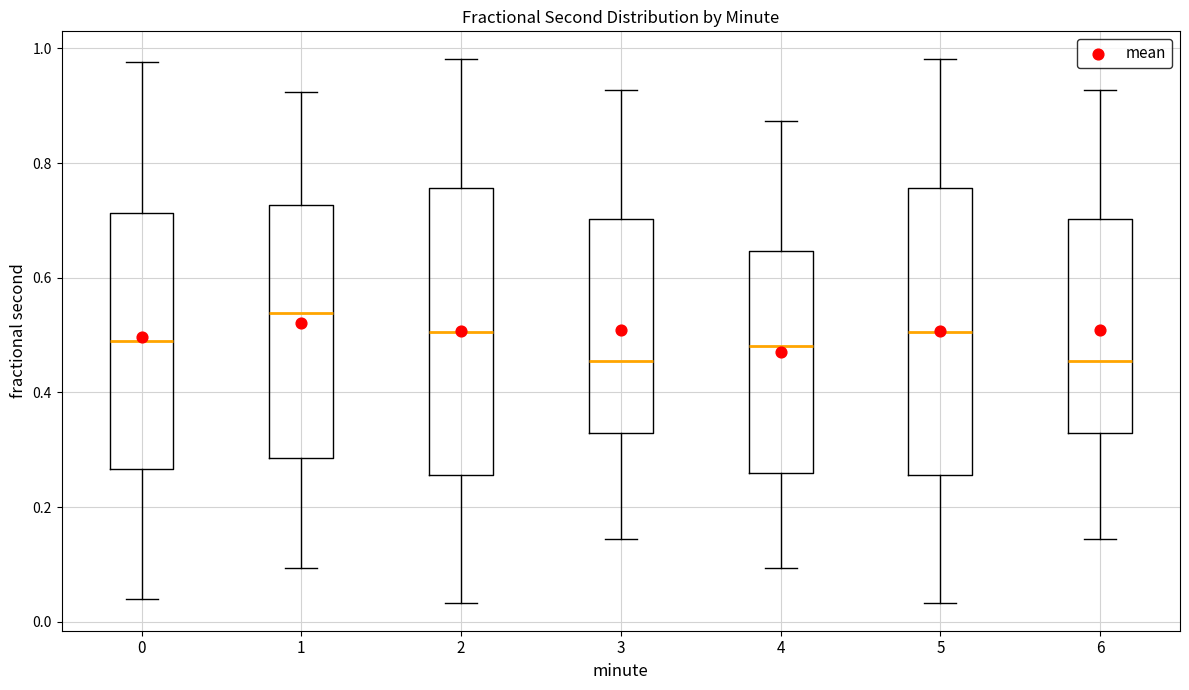

Reading left to right, transcribe this box plot: for each box, give where its median line is, the range the box spans, and where its two whiskers end, as read against the y-axis. The values are not printed on the chart, so give them approximately, as read against the axis.

0: median 0.50, box 0.26 to 0.72, whiskers 0.04 to 0.98
1: median 0.54, box 0.28 to 0.72, whiskers 0.10 to 0.92
2: median 0.50, box 0.26 to 0.76, whiskers 0.04 to 0.98
3: median 0.46, box 0.32 to 0.70, whiskers 0.14 to 0.92
4: median 0.48, box 0.26 to 0.64, whiskers 0.10 to 0.88
5: median 0.50, box 0.26 to 0.76, whiskers 0.04 to 0.98
6: median 0.46, box 0.32 to 0.70, whiskers 0.14 to 0.92